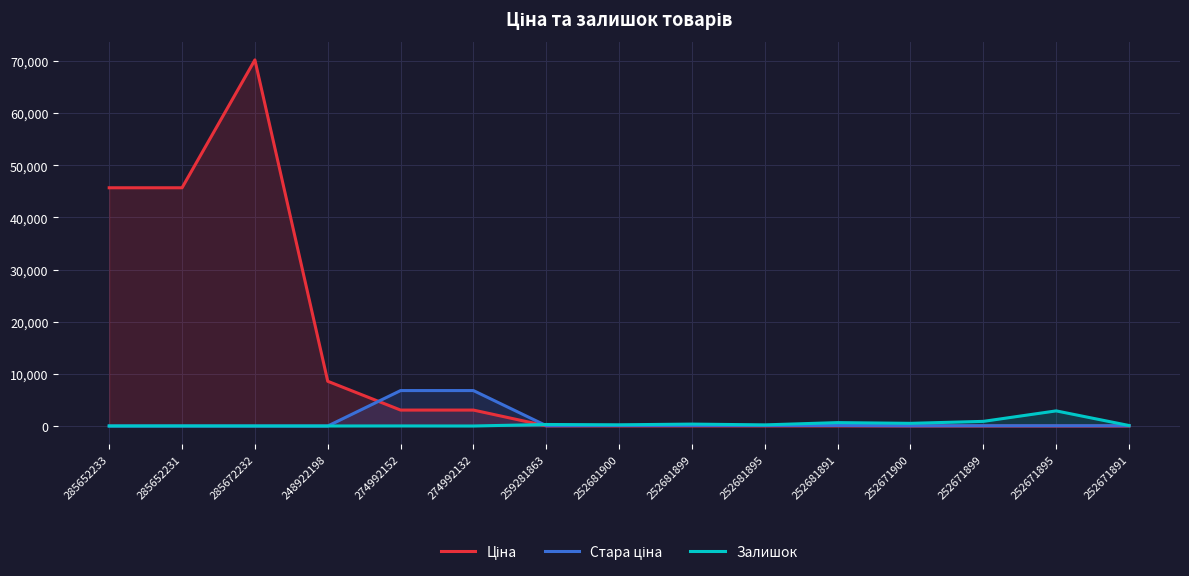

At 274992152, list the series in order from largest to smallest.

Стара ціна, Ціна, Залишок